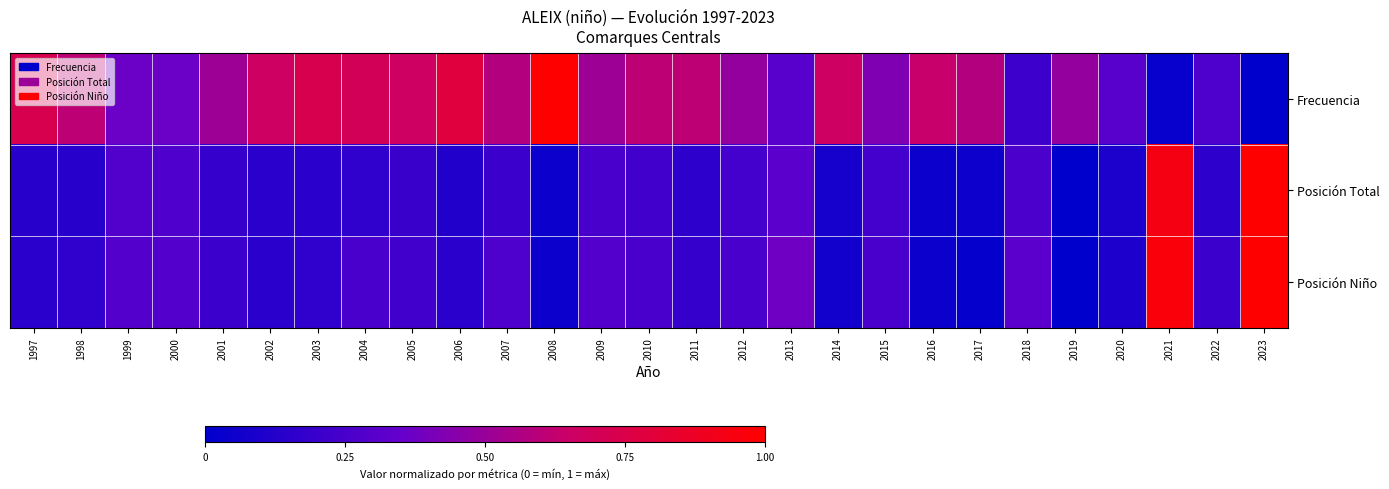

Reading left to right, transcribe all the data shown in this chart.

Frecuencia: 1997=0.7	1998=0.6	1999=0.4	2000=0.4	2001=0.5	2002=0.7	2003=0.7	2004=0.7	2005=0.7	2006=0.8	2007=0.6	2008=1.0	2009=0.5	2010=0.6	2011=0.6	2012=0.5	2013=0.3	2014=0.7	2015=0.4	2016=0.6	2017=0.6	2018=0.2	2019=0.5	2020=0.3	2021=0.0	2022=0.3	2023=0.0
Posición Total: 1997=0.1	1998=0.1	1999=0.3	2000=0.3	2001=0.2	2002=0.1	2003=0.1	2004=0.2	2005=0.2	2006=0.1	2007=0.2	2008=0.0	2009=0.3	2010=0.2	2011=0.2	2012=0.2	2013=0.3	2014=0.1	2015=0.2	2016=0.0	2017=0.0	2018=0.3	2019=0.0	2020=0.1	2021=0.9	2022=0.2	2023=1.0
Posición Niño: 1997=0.1	1998=0.2	1999=0.3	2000=0.3	2001=0.2	2002=0.1	2003=0.2	2004=0.2	2005=0.2	2006=0.1	2007=0.3	2008=0.0	2009=0.3	2010=0.2	2011=0.2	2012=0.2	2013=0.4	2014=0.1	2015=0.2	2016=0.0	2017=0.0	2018=0.3	2019=0.0	2020=0.1	2021=1.0	2022=0.2	2023=1.0